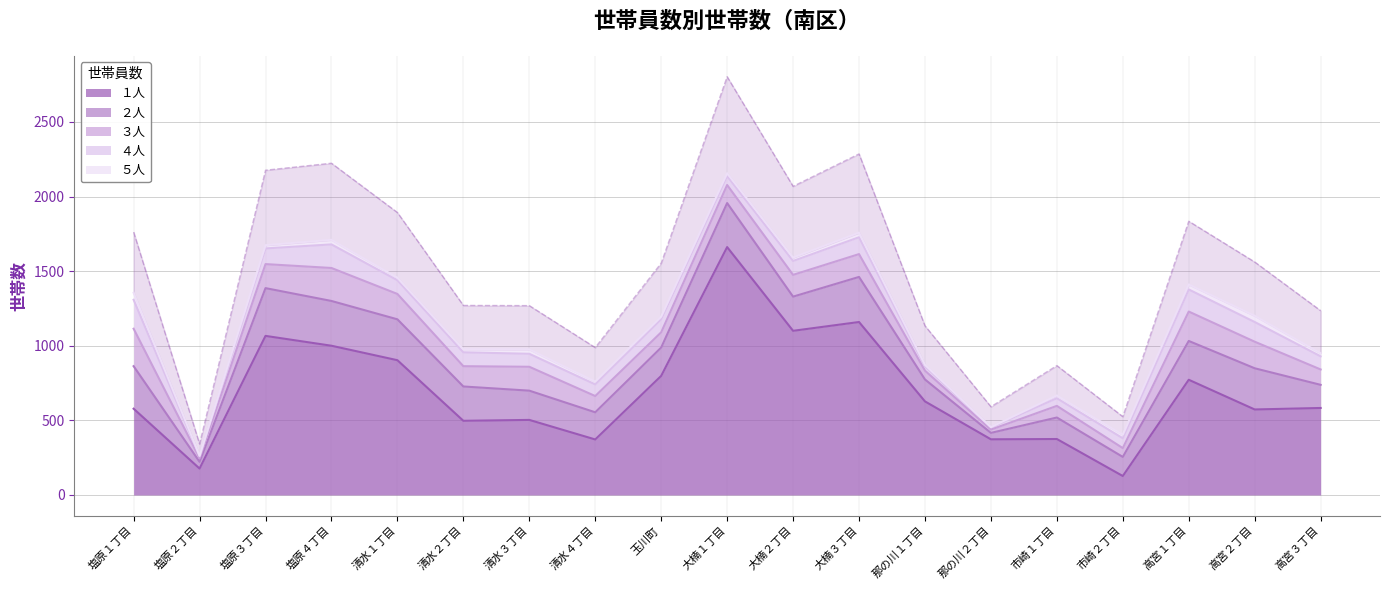

Which series ends up on top after the final intersection of ４人 and ３人?

３人